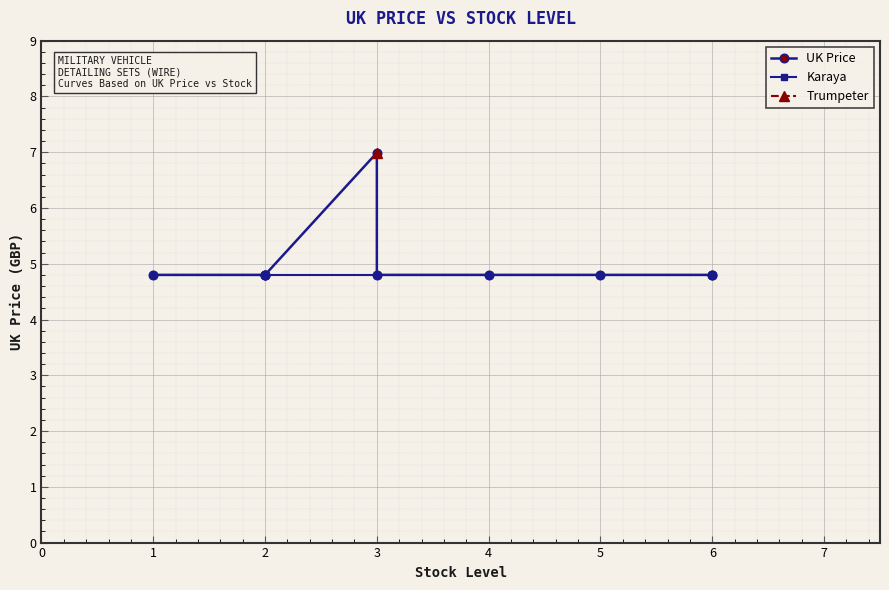

Read the value at 2.

4.8